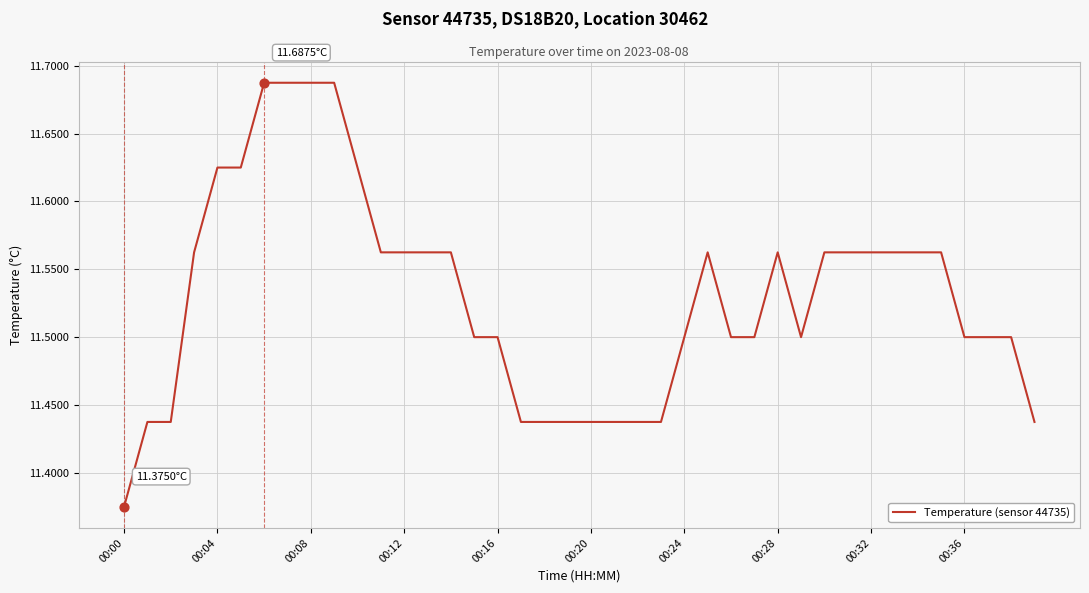

How many lines are shown in the chart?

1